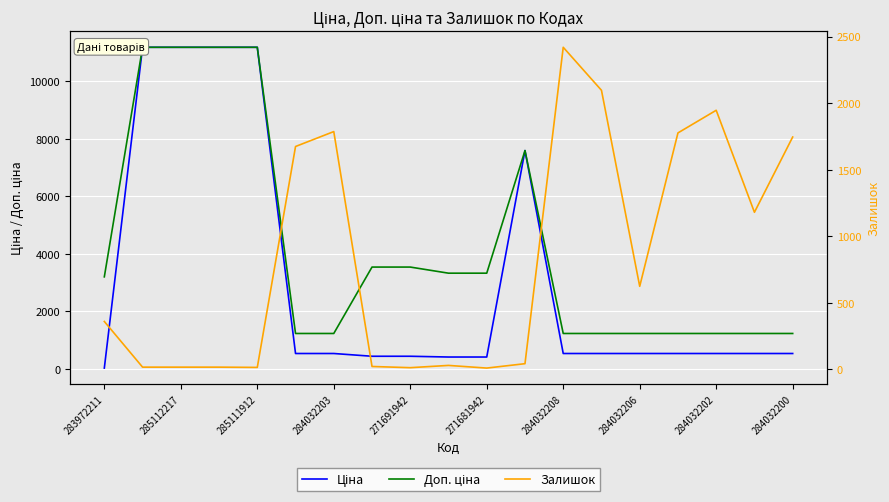

What are all the series names shown in the legend?

Ціна, Доп. ціна, Залишок